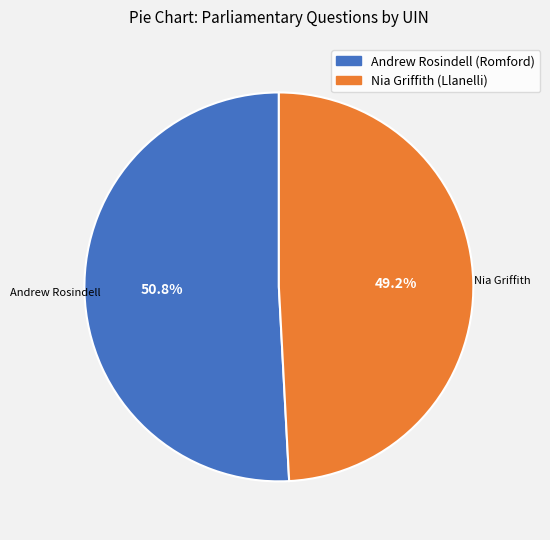

Rank the categories by value from lowest to highest.

Nia Griffith (Llanelli), Andrew Rosindell (Romford)